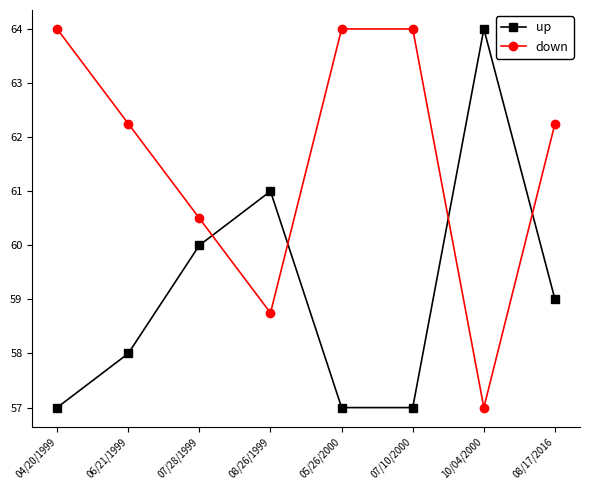

Does the chart have visible grid lines?

No